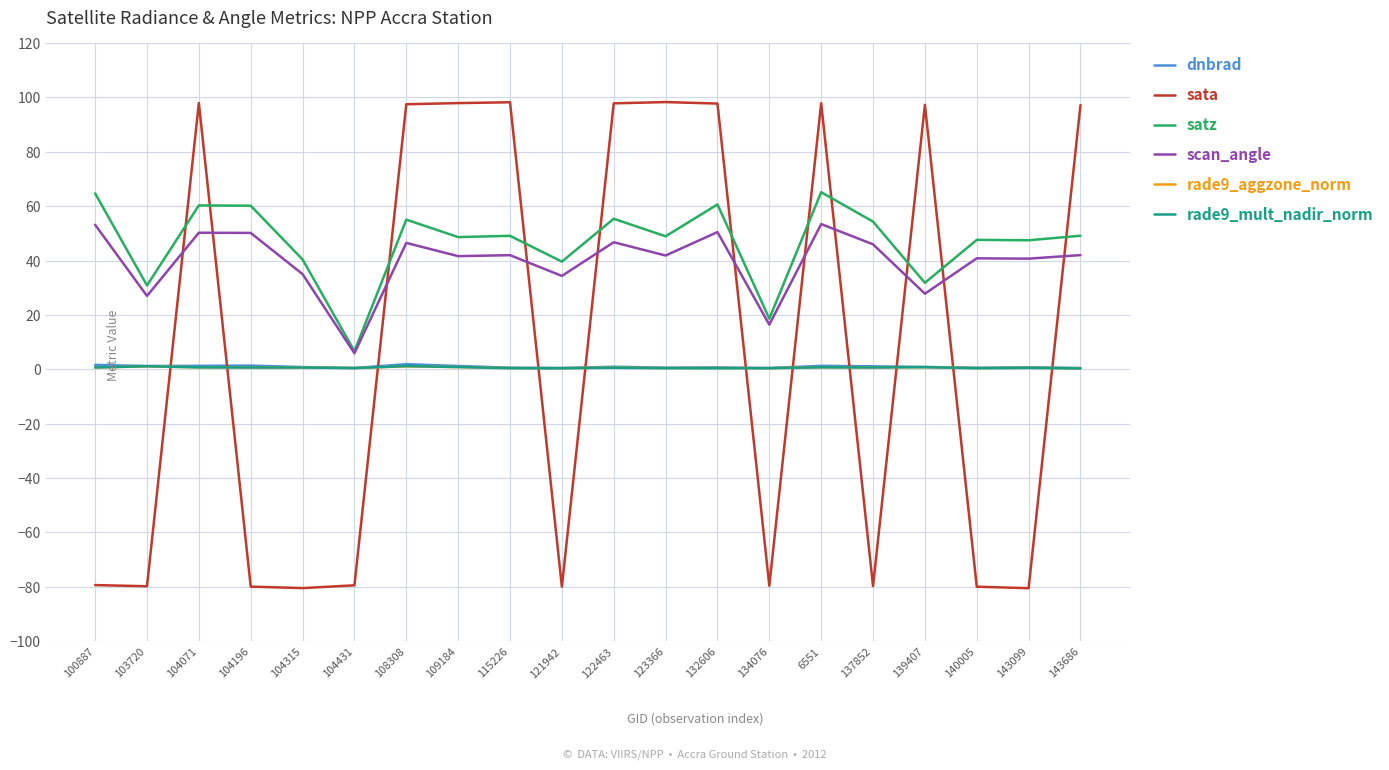

What is the greatest value displayed?

98.3